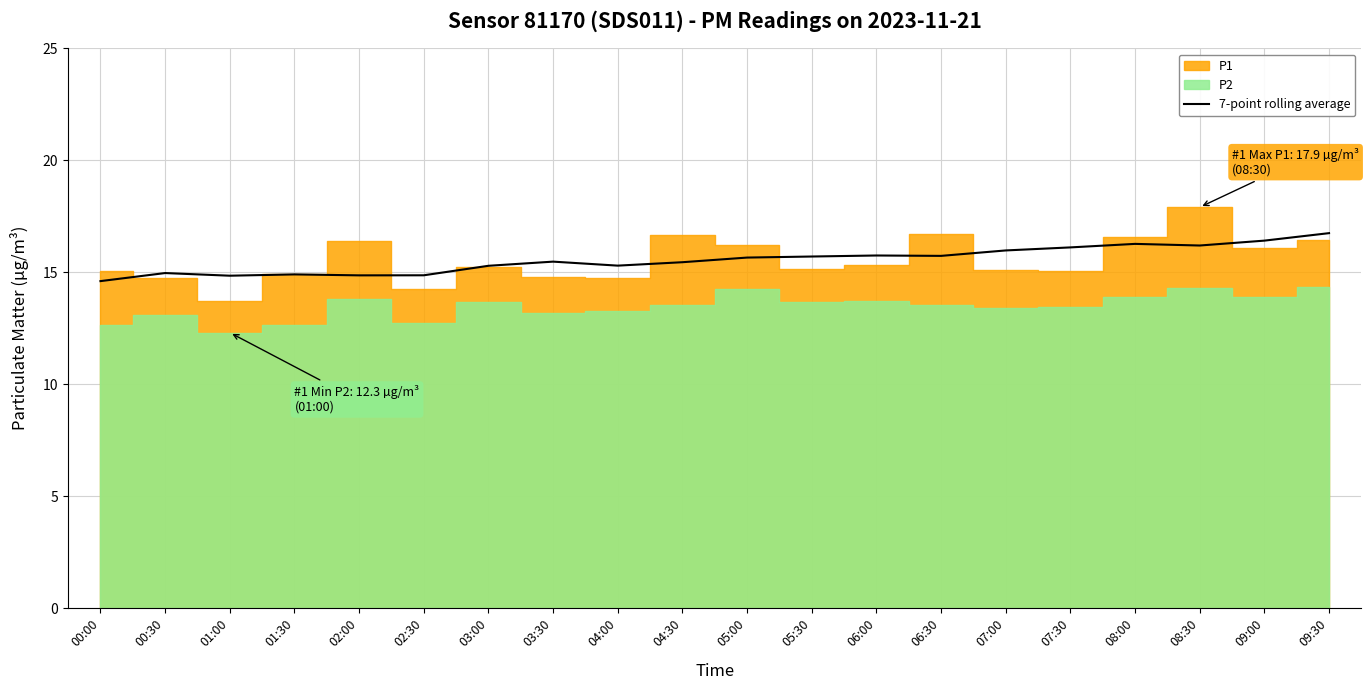

What is the sum of the values at 09:30 and 06:00?

32.5